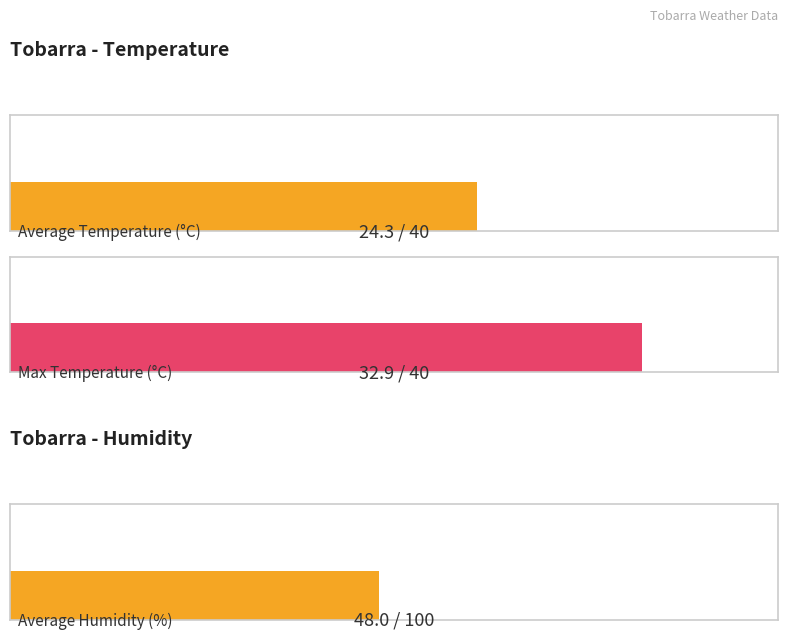

Are the bars horizontal?

Yes